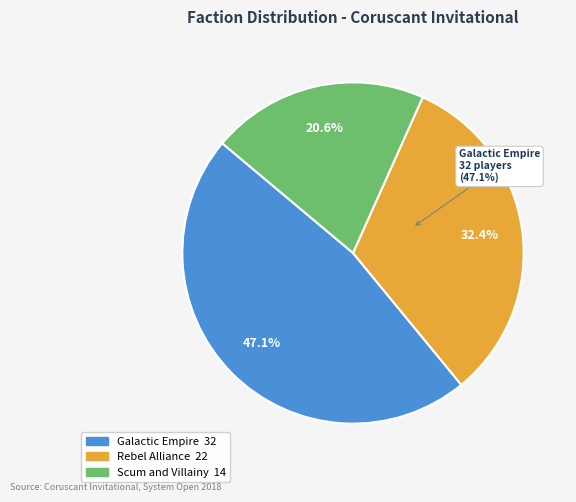

To the nearest percent, what is the difference between the rebelalliance and galacticempire slice percentages?

15%